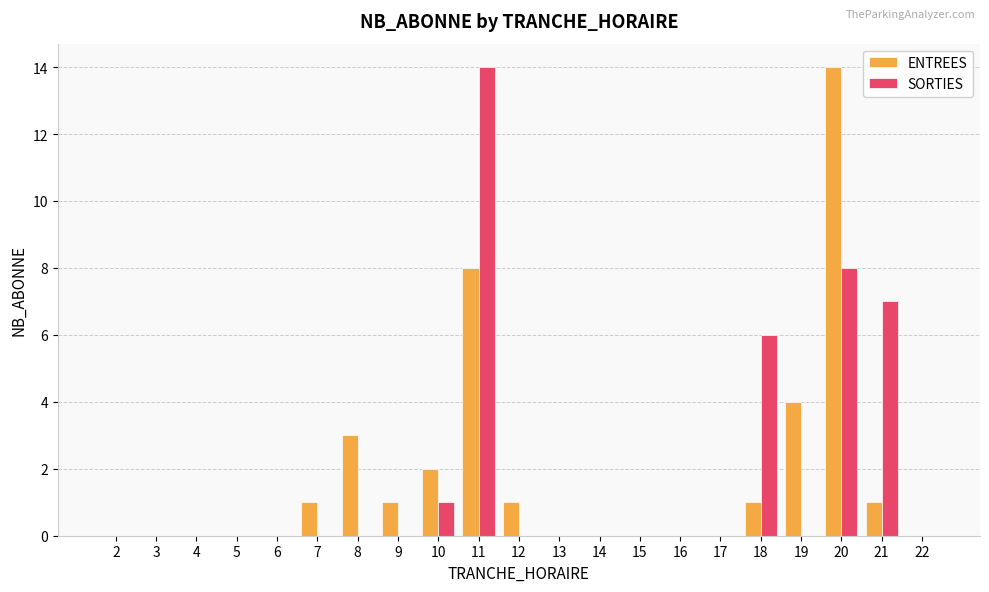

How many categories are shown in the chart?

21